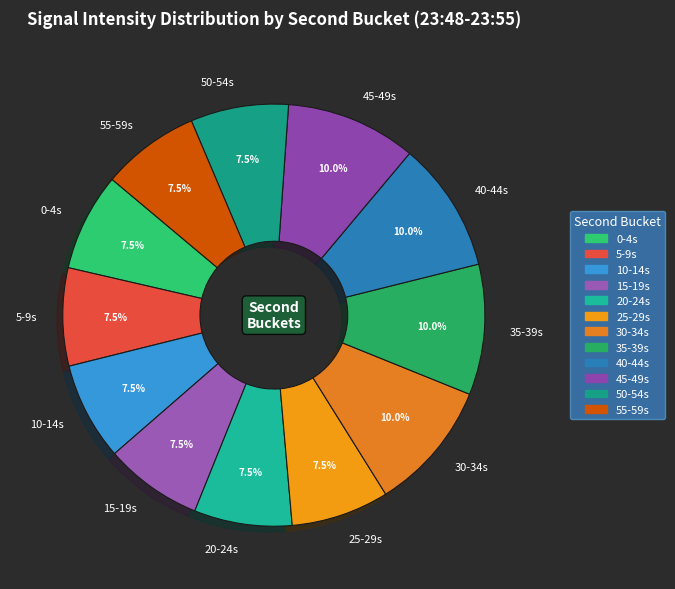

Count the number of slices in the pie.

12